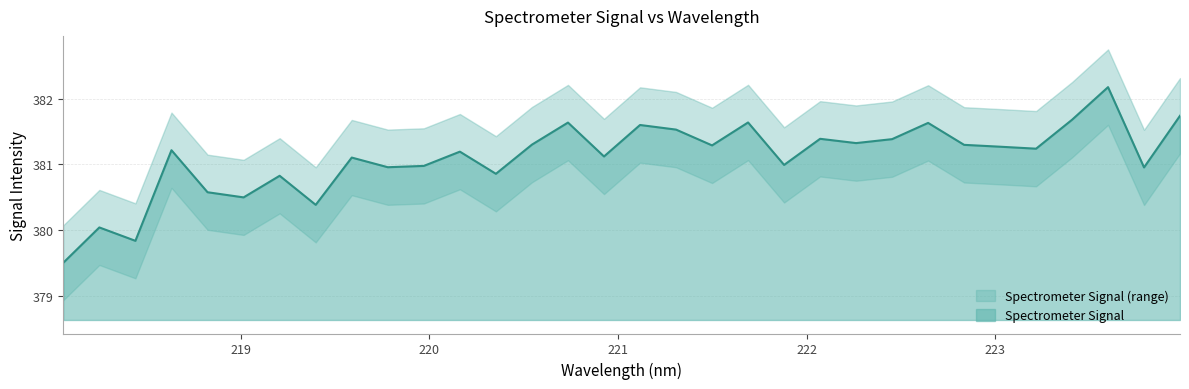

What is the change in value from 221.6902 to 223.7895?

-0.7